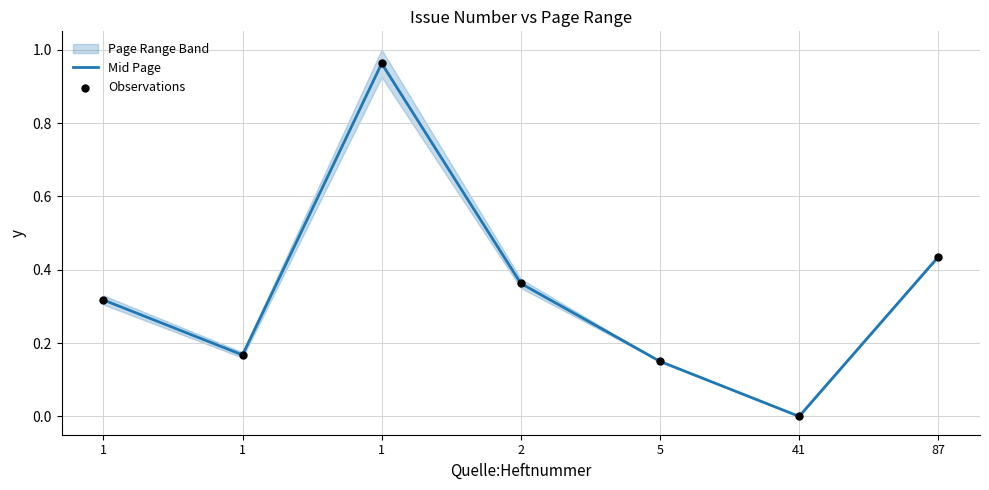

Which series reaches the minimum Y coordinate?

Mid Page